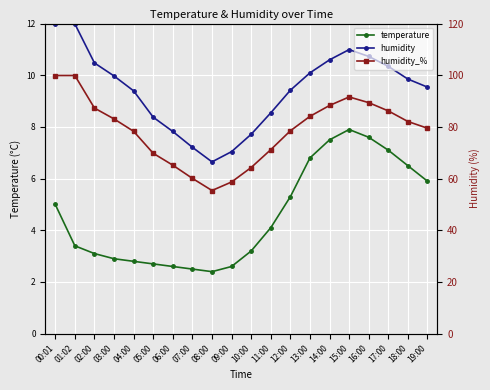

The humidity series shows 5.3 at 11:00. True or false?

False